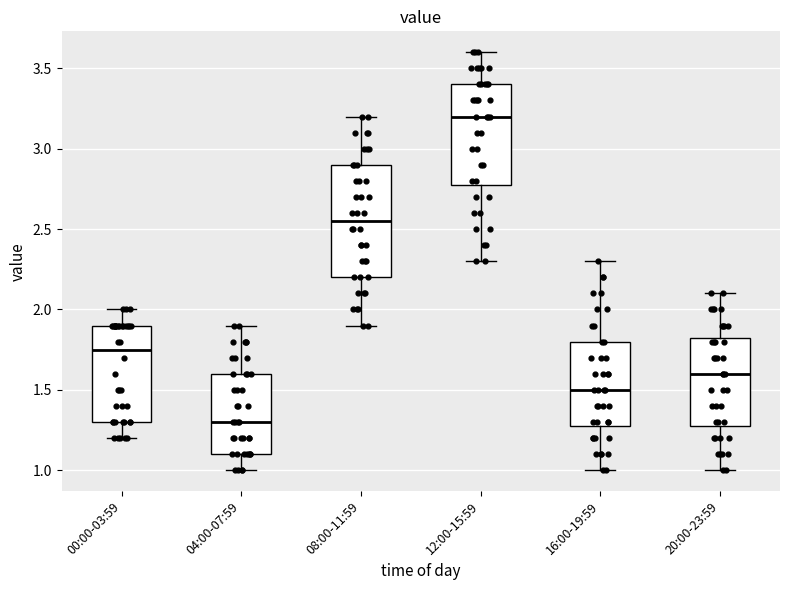

Which box's median line is the highest?

12:00-15:59